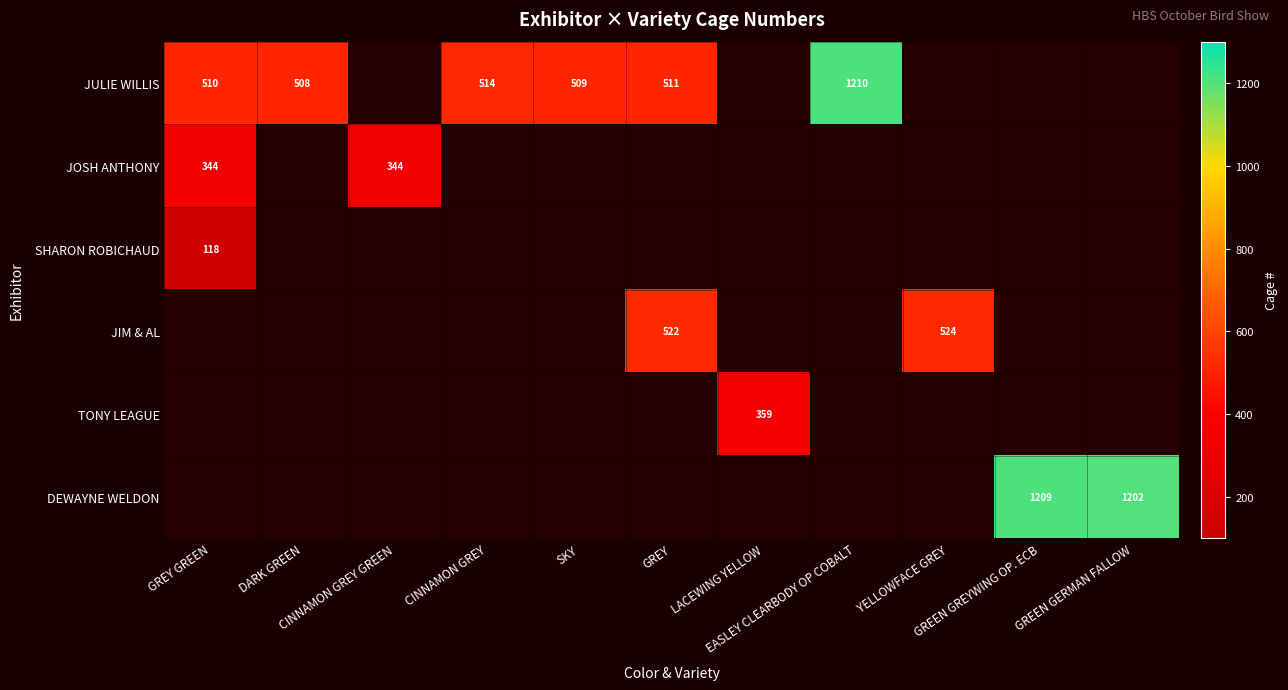

Count the number of data series in this chart.

6